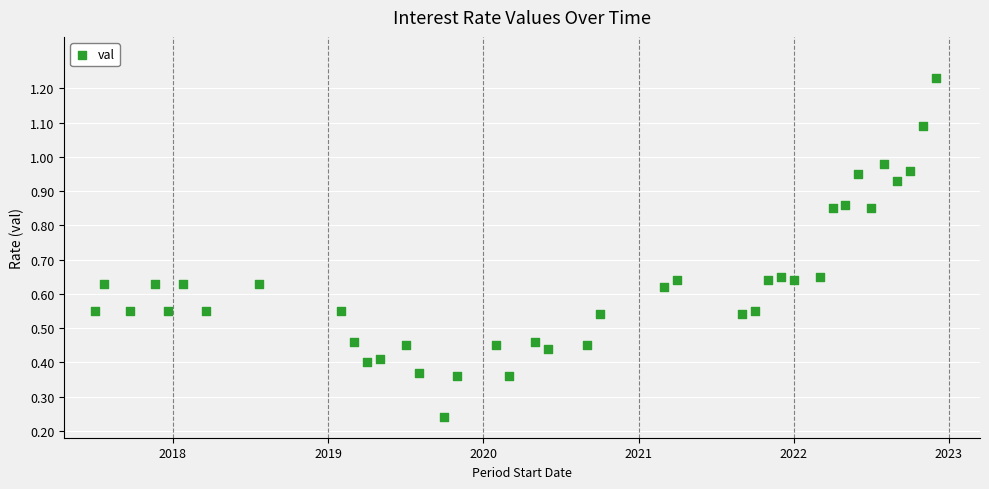

What is the range of X values (max minus min)?

5.4